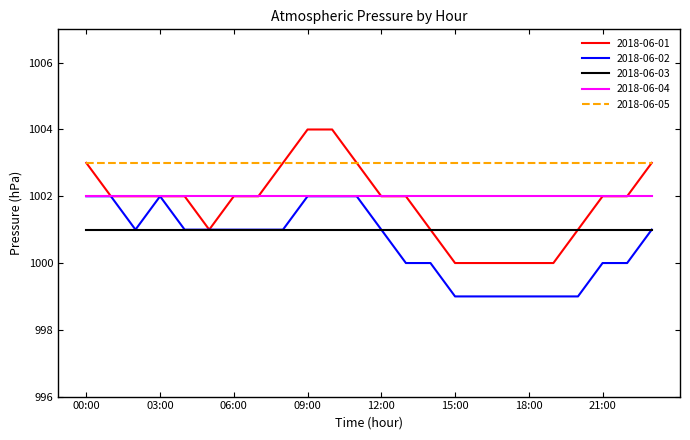

What is the highest value of the 2018-06-01 series?

1004